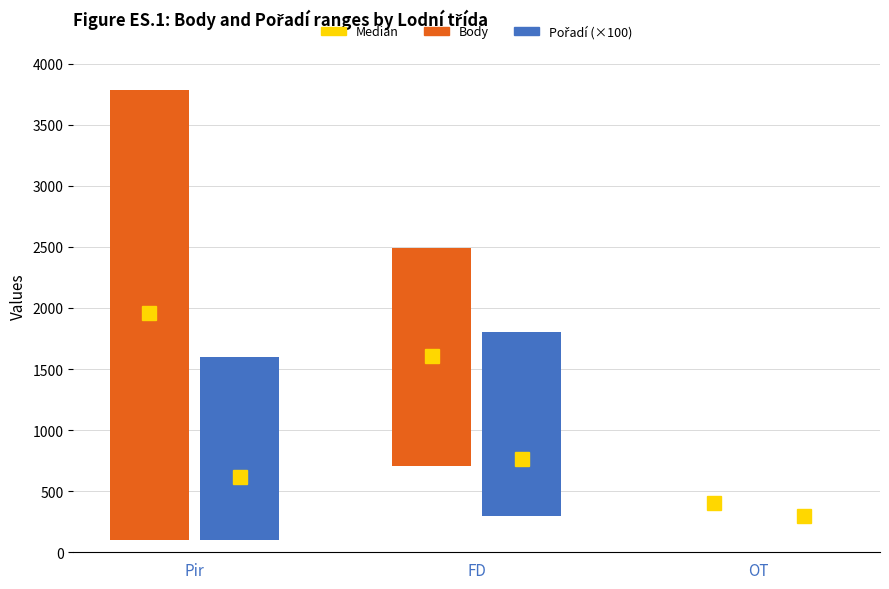

Reading left to right, extract all data points from this chart.

Body: 3681	1787	0
Pořadí (×100): 1500	1500	0